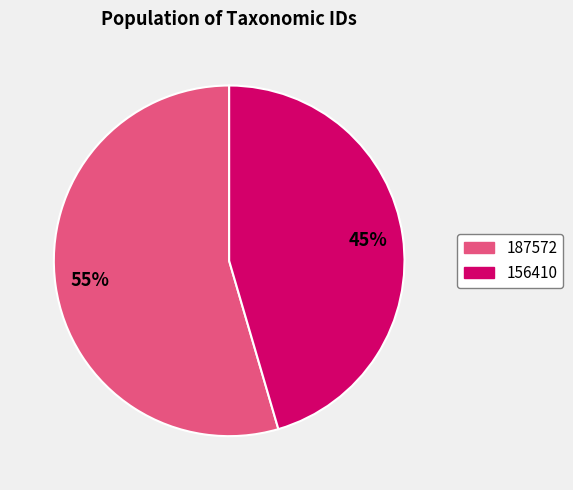

Combined, do 156410 and 187572 account for over 50%?

Yes